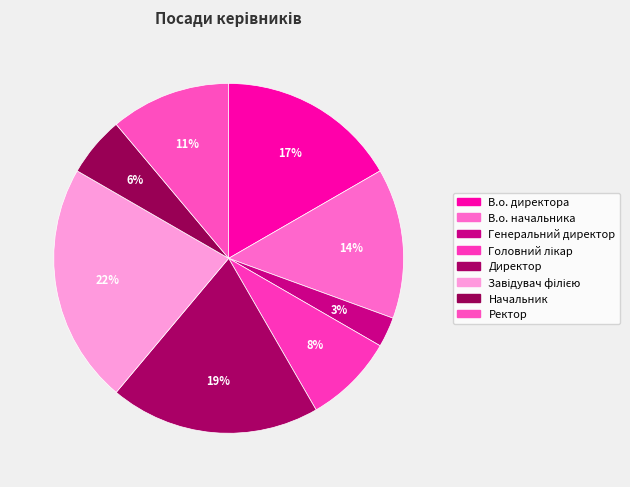

What percentage is NOT represented by Ректор?

88.9%